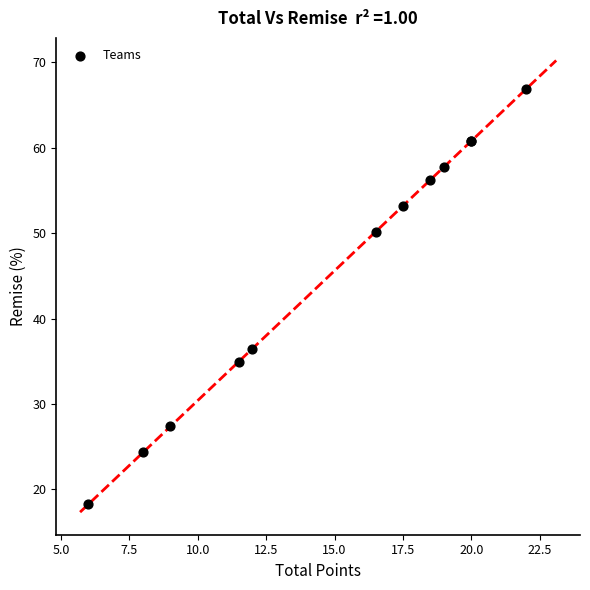

What Y value in the scatter plot is closest to 42?

36.5